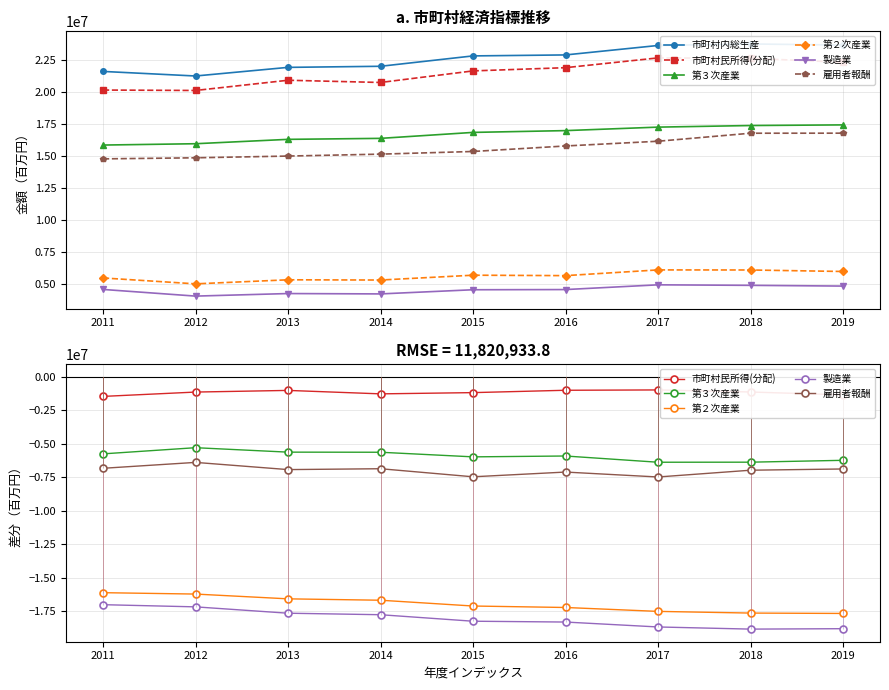

True or false: 雇用者報酬 and 第３次産業 cross at least once.

False